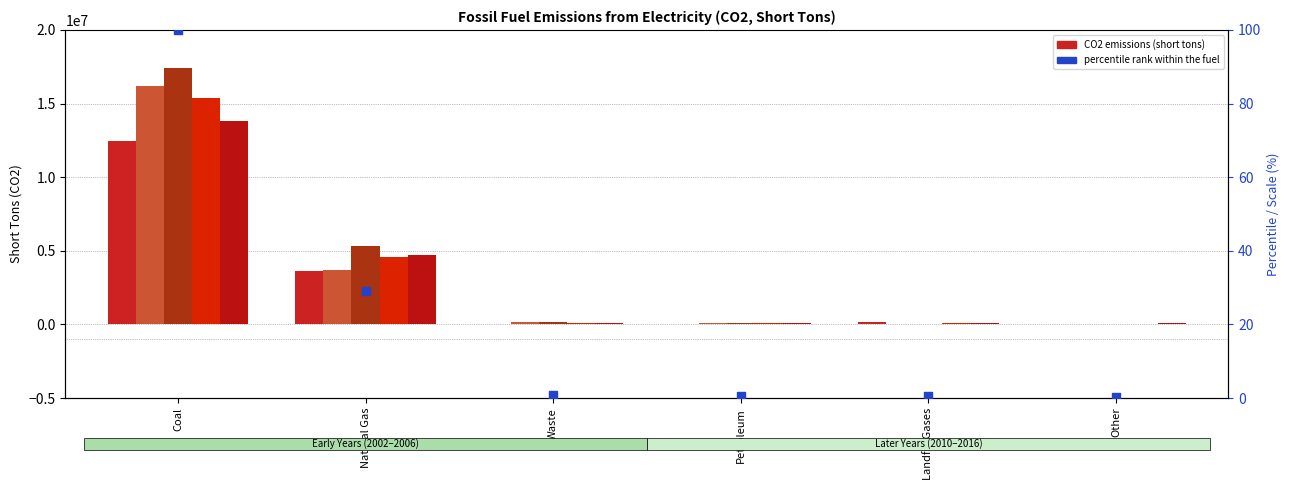

Between Landfill Gases and Natural Gas, which is larger?

Natural Gas